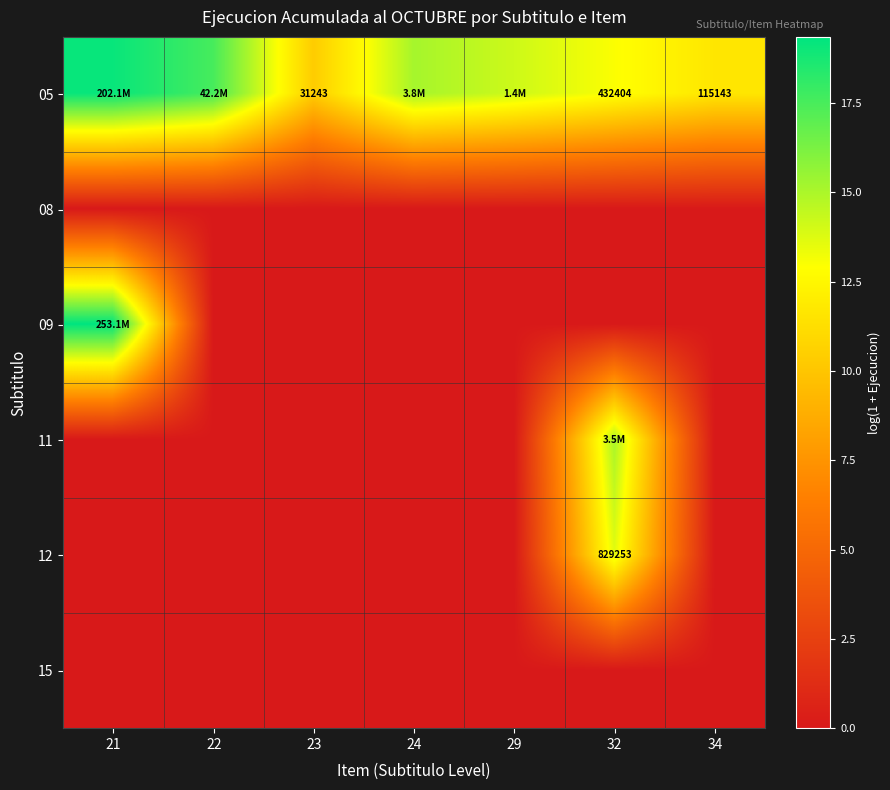

The 09 series shows 0.0 at 22. True or false?

True